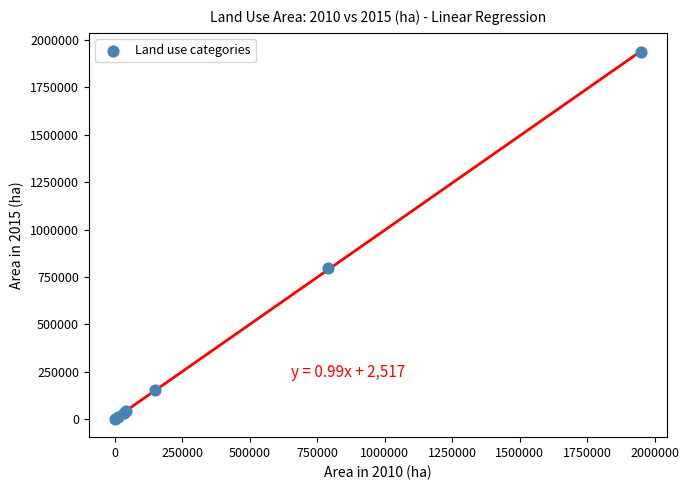

What Y value in the scatter plot is closest to 969120?

797138